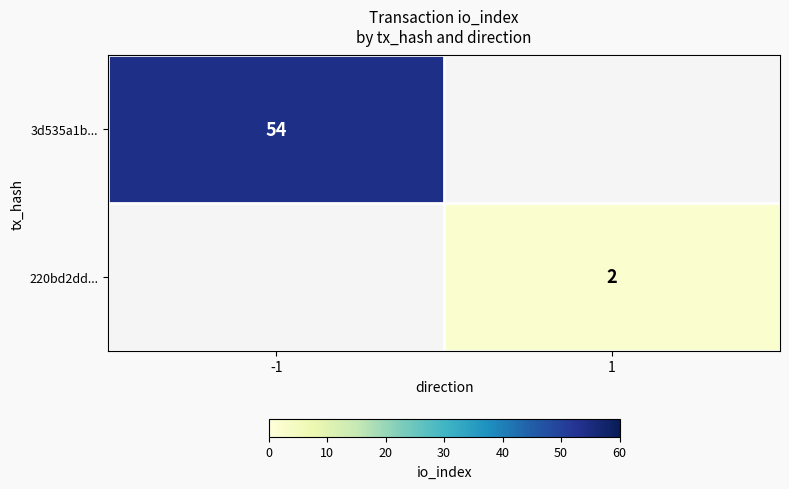

At which category does the chart reach its minimum across all series?

1